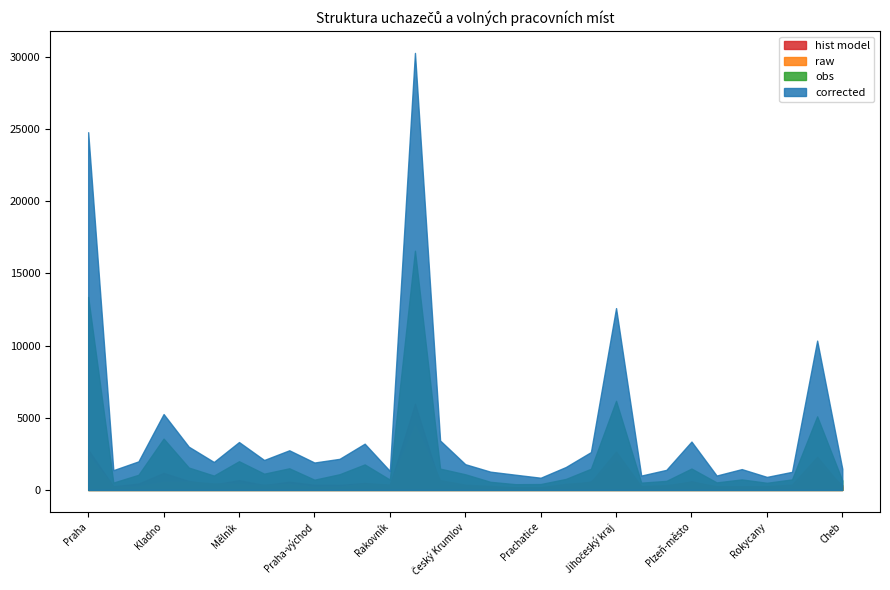

The value of hist model at Praha is 2791. True or false?

True